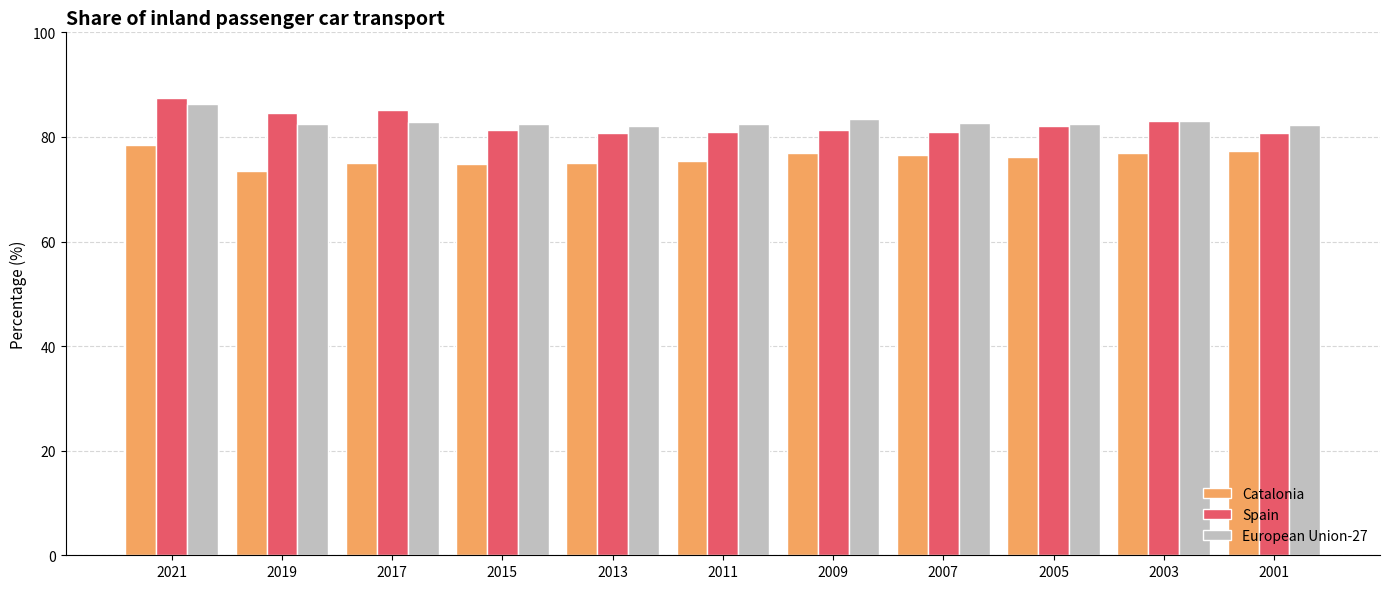

At which category is the sum across all series the highest?

2021